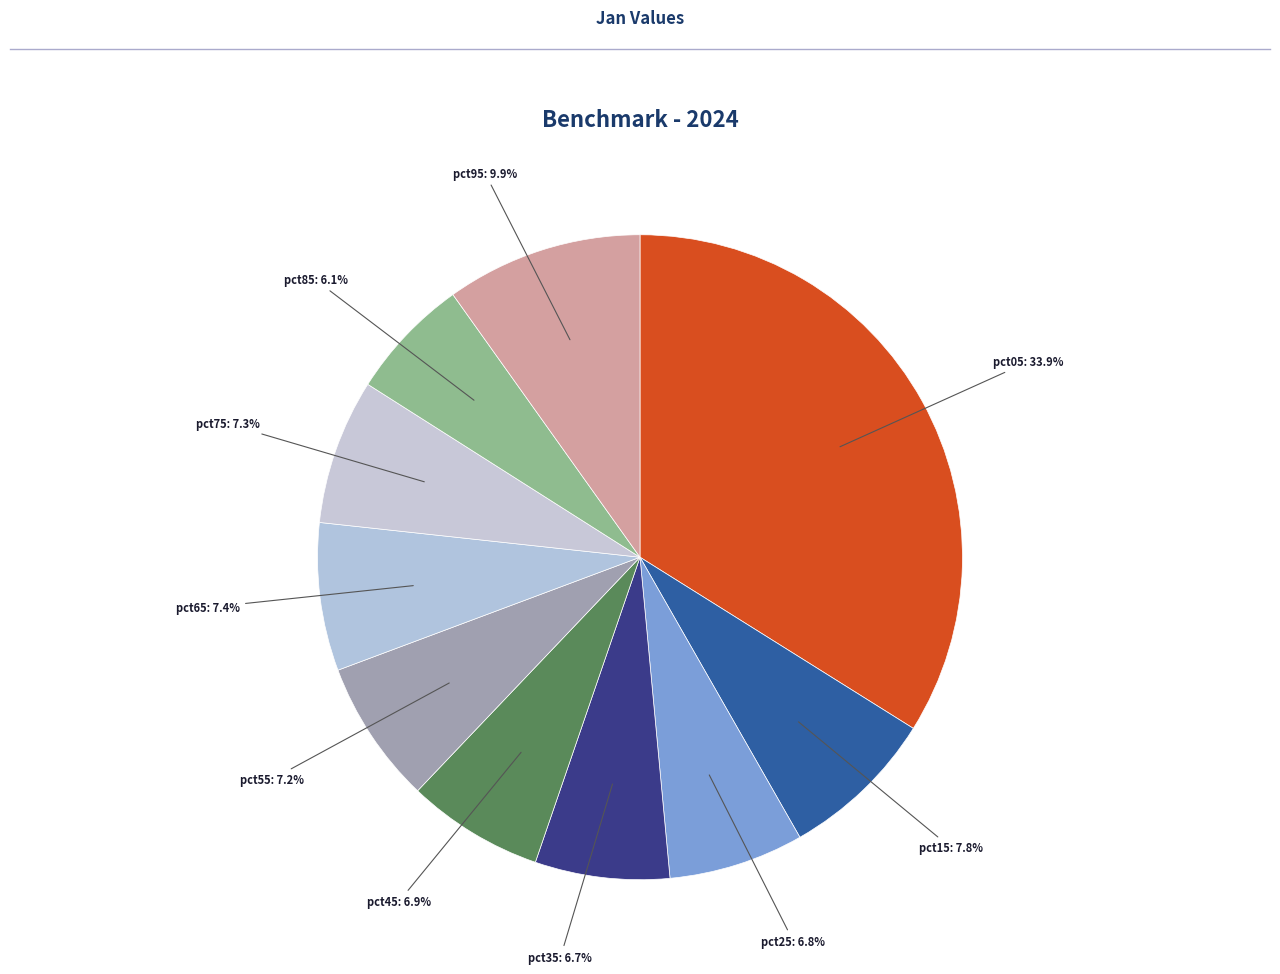

What is the smallest slice in the pie chart?

pct85